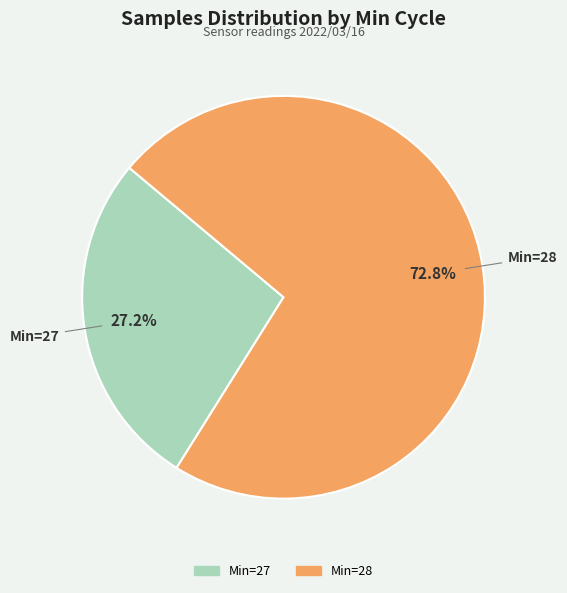

Is there any slice that represents more than half of the pie?

Yes